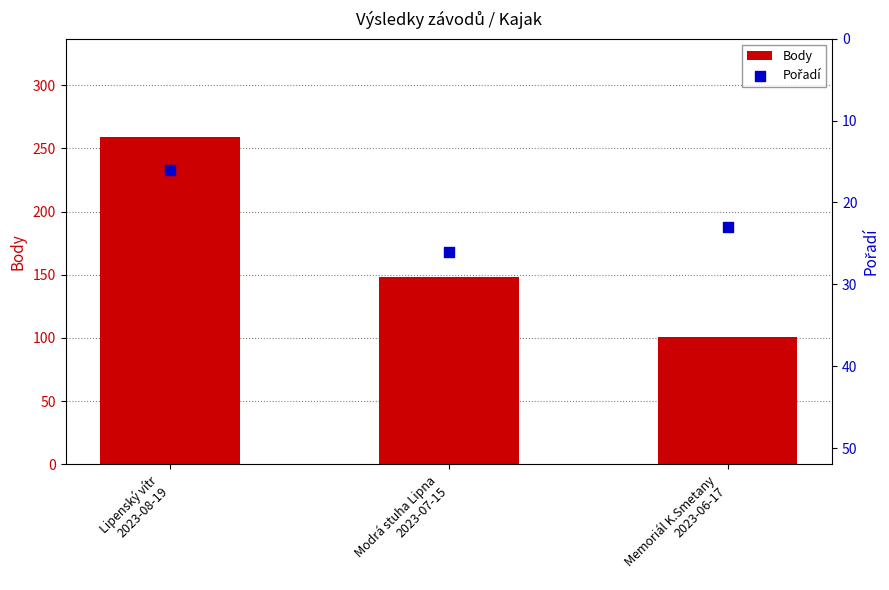

What are all the series names shown in the legend?

Body, Pořadí